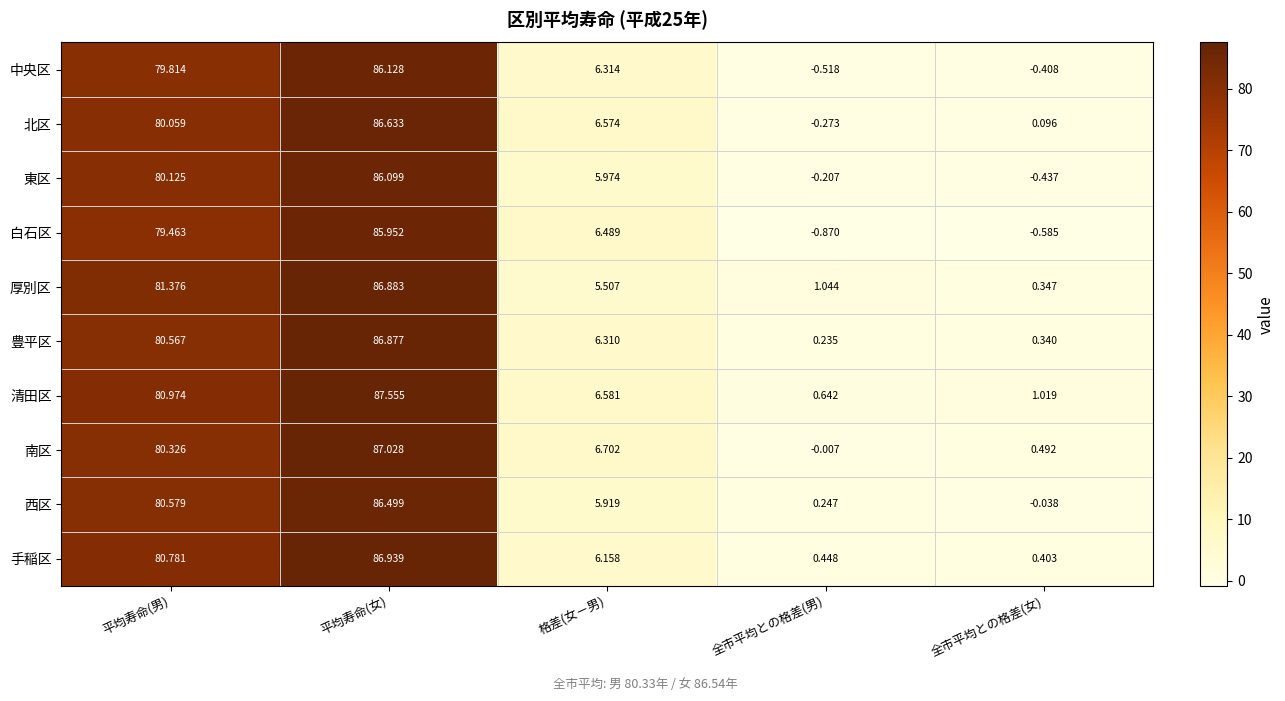

At which label does 中央区 first exceed 6?

平均寿命(男)